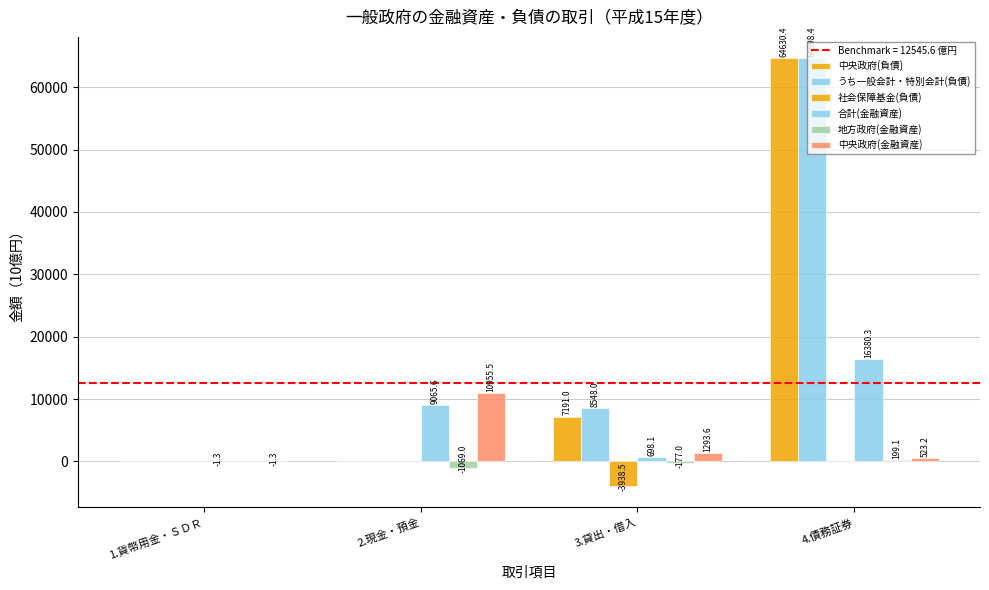

How many series are shown in this chart?

6